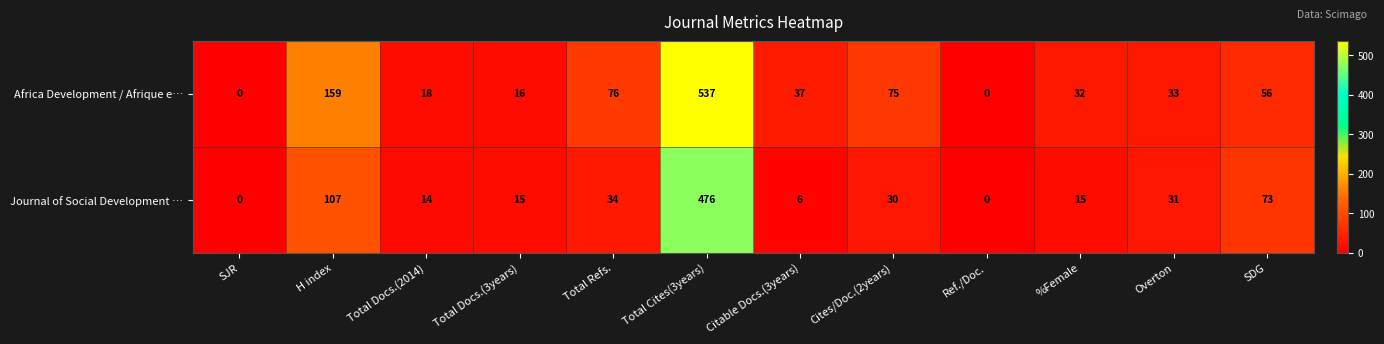

Which series has the largest range (max minus min)?

Africa Development / Afrique e…